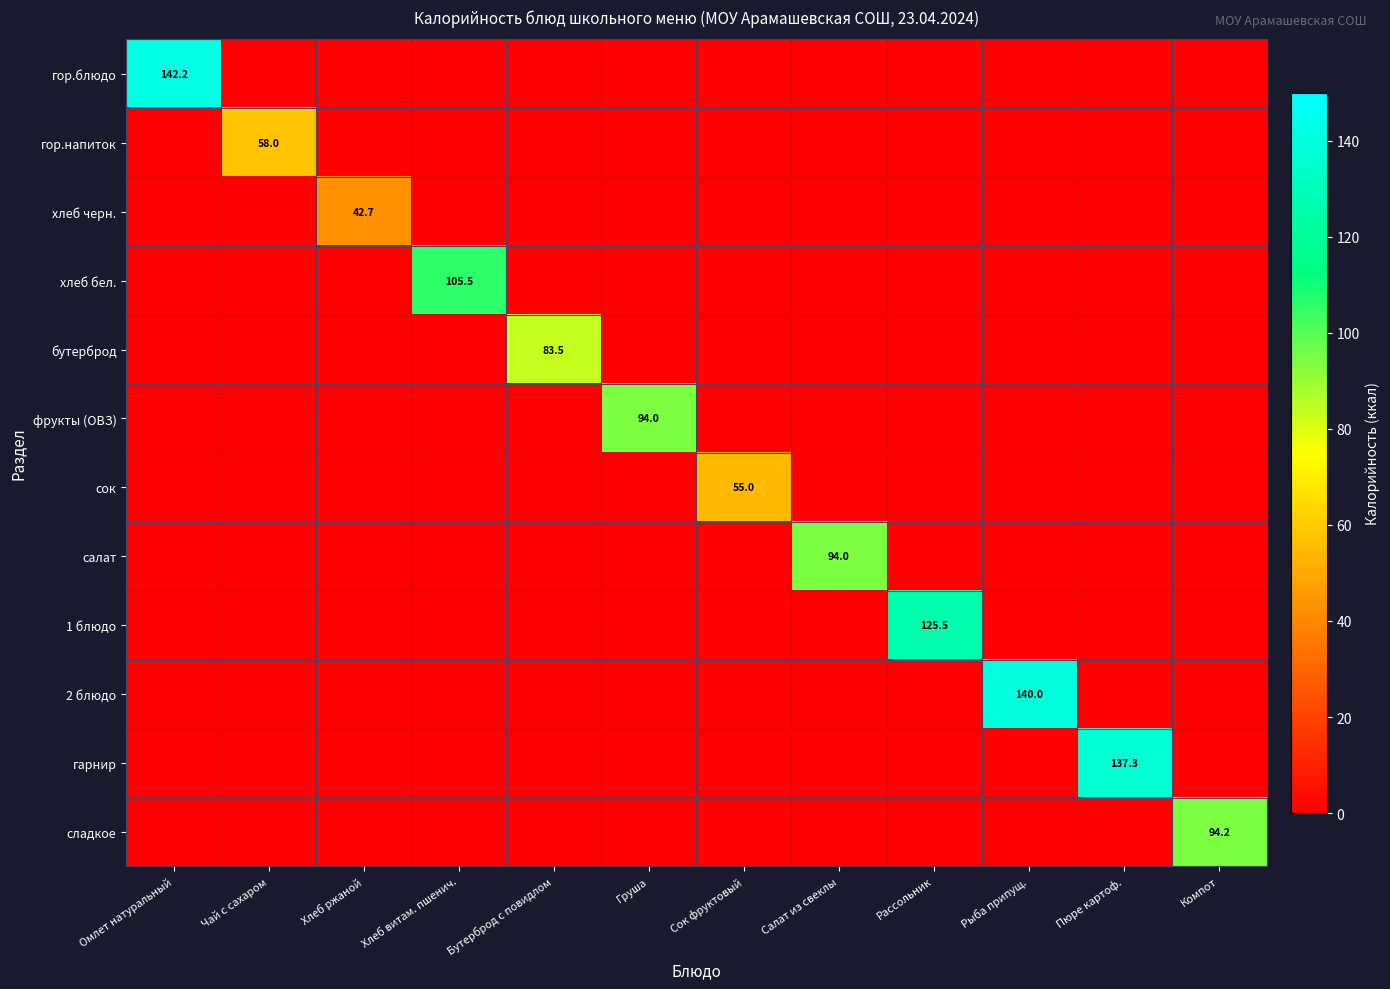

Is it true that сок equals 94.0 at Сок фруктовый?

False